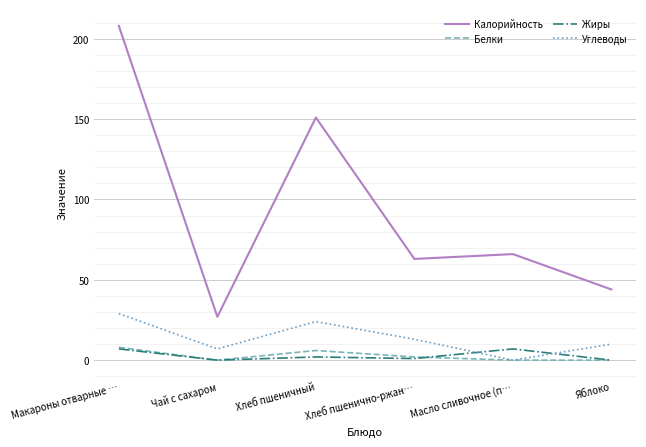

Count the number of categories in the chart.

6